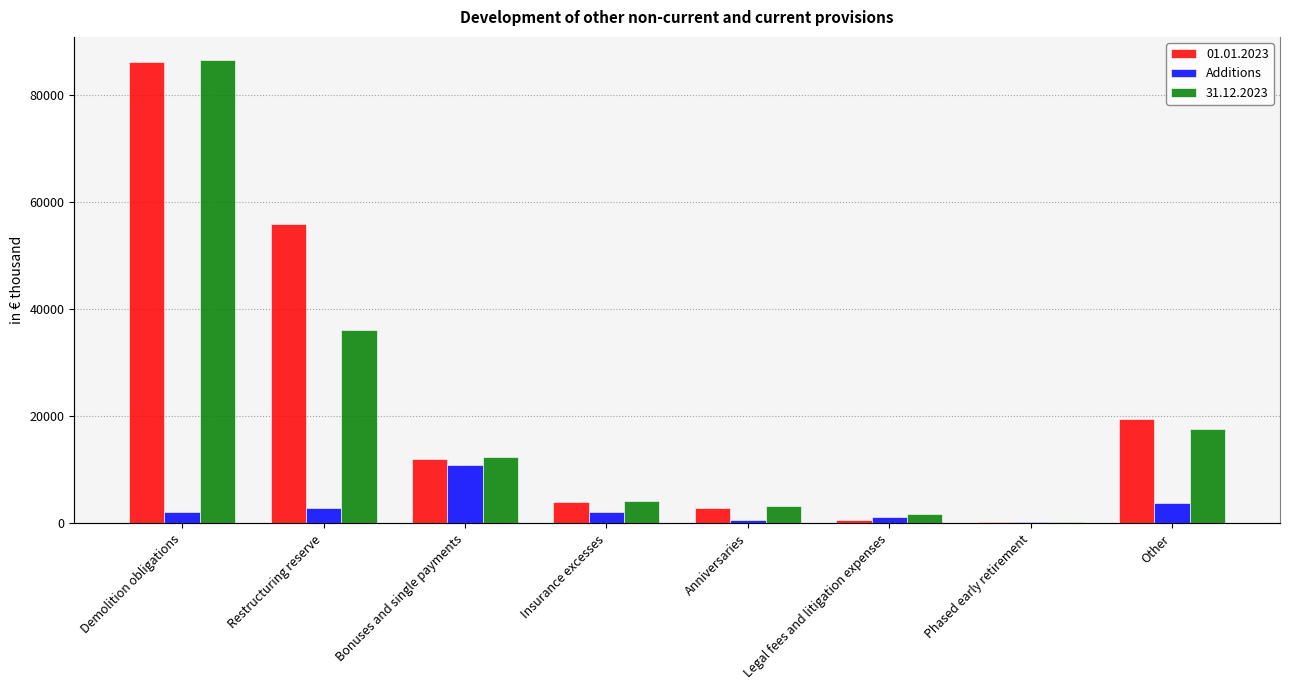

True or false: the data shows 18944 at Bonuses and single payments.

False